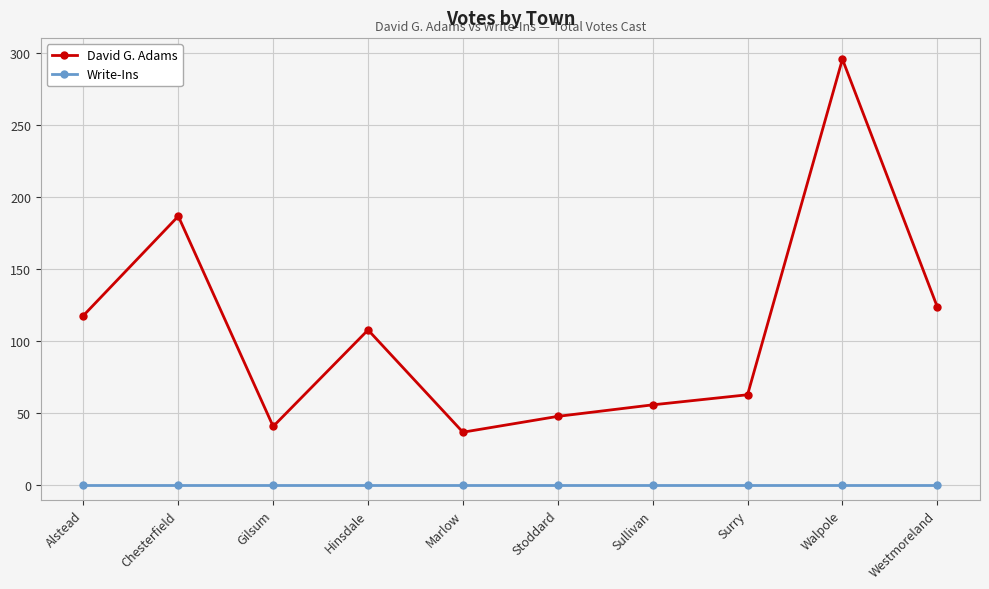

How many interior local valleys does the David G. Adams series have?

2